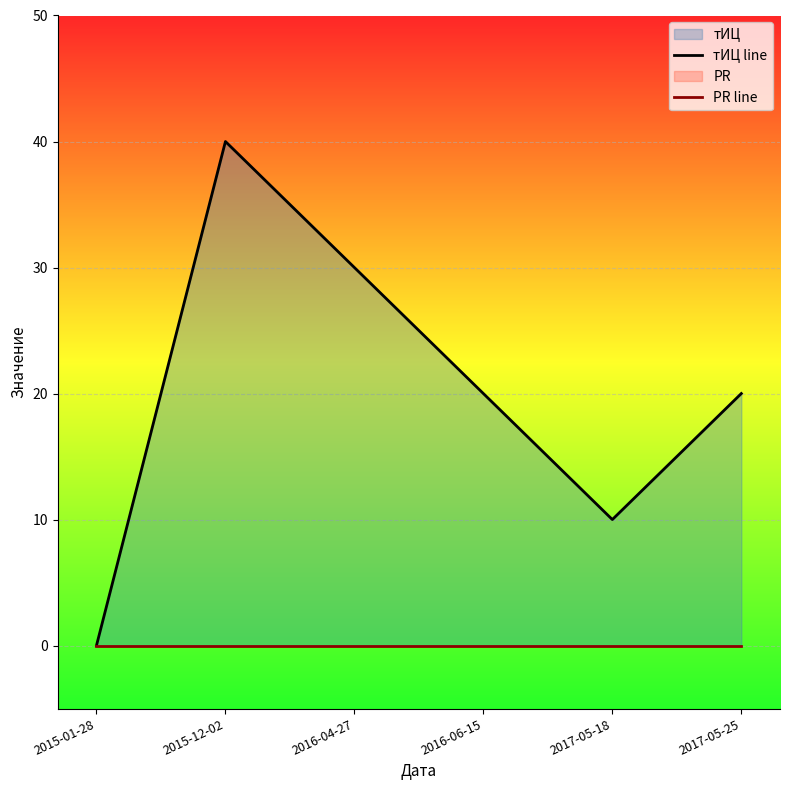

What is the label of the 3rd point from the right?

2016-06-15